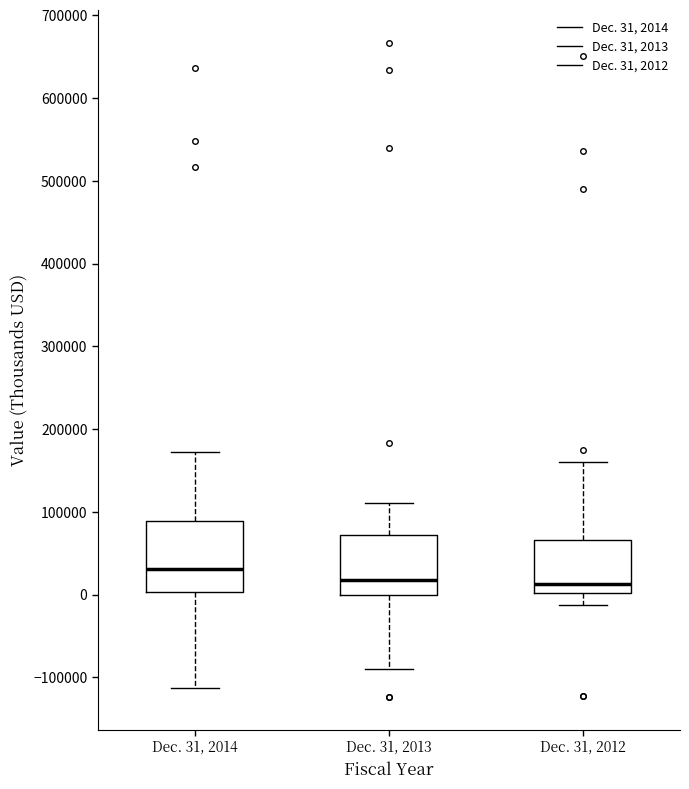

Comparing the boxes themselves (not the whiskers), which one is the tallest?

Dec. 31, 2014